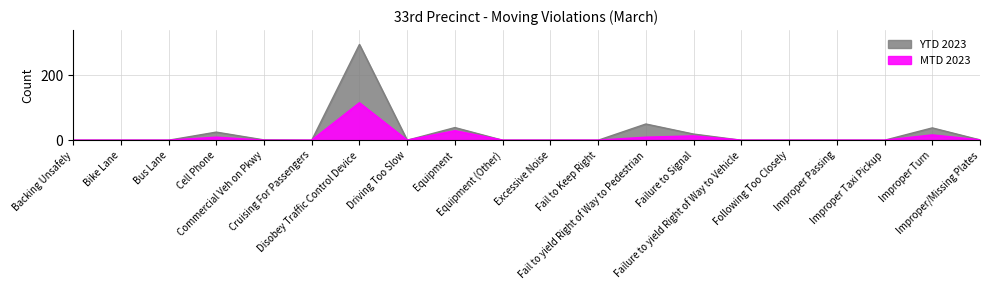

The YTD 2023 series shows 0 at Fail to Keep Right. True or false?

True